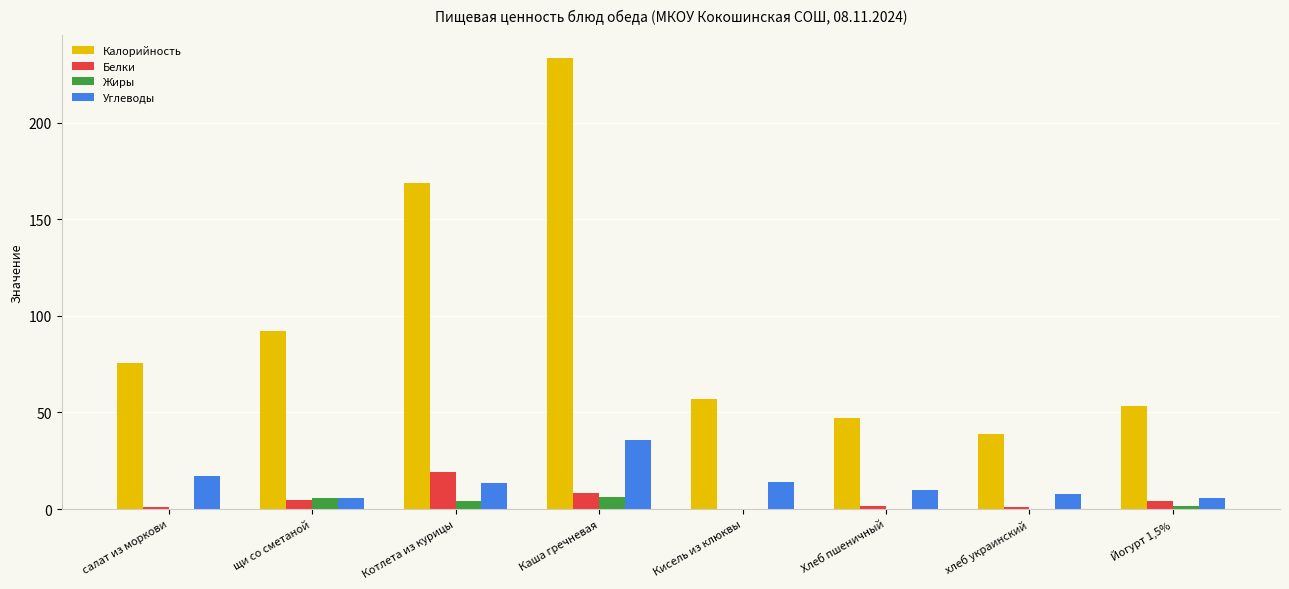

Which category has the highest value across all series?

Каша гречневая